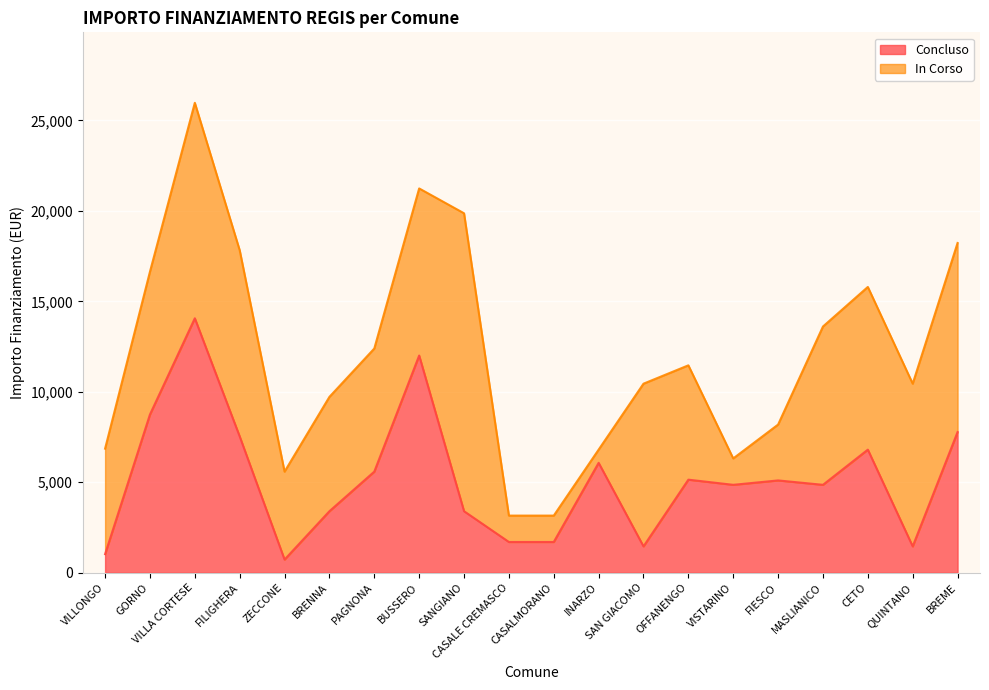

What is the total value across all series at GORNO?

16637